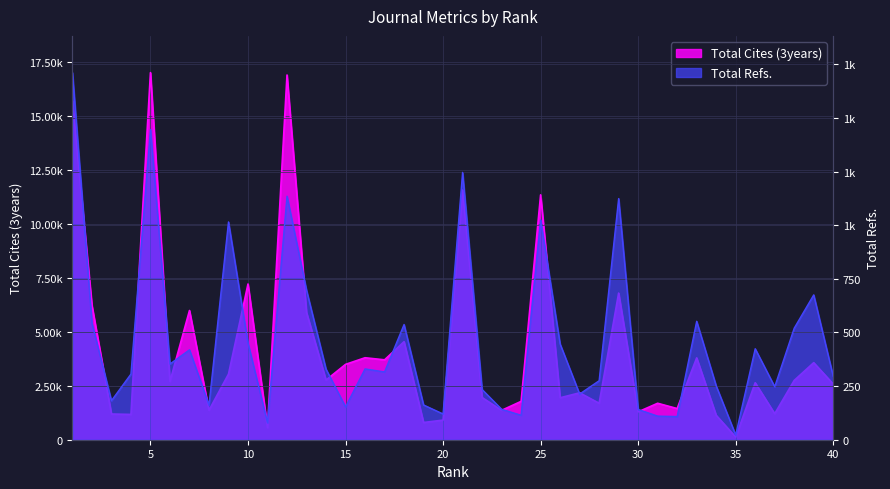

Where is Total Cites (3years) nearest to the value 8565?

10